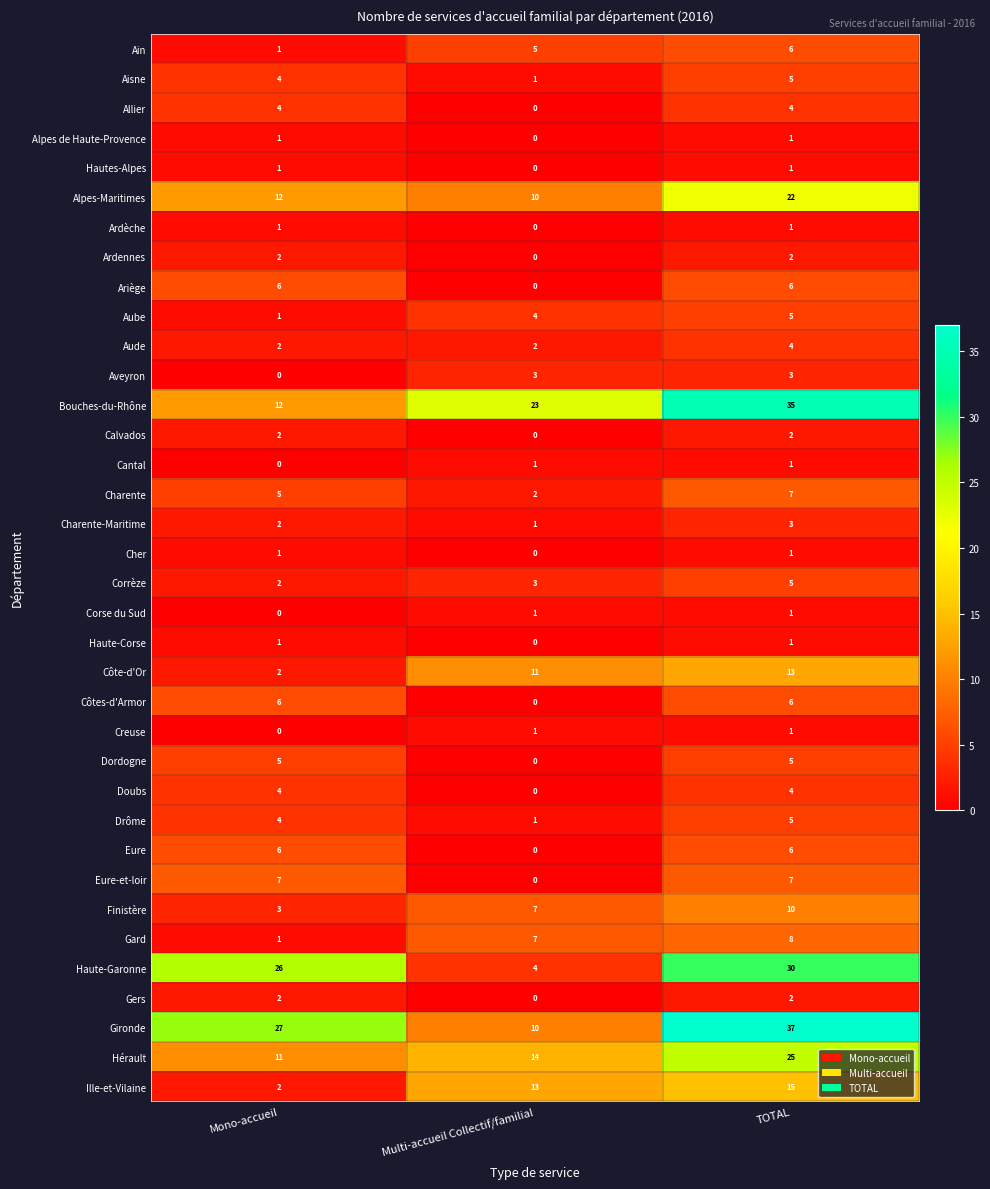

The Ariège series shows 6 at Mono-accueil. True or false?

True